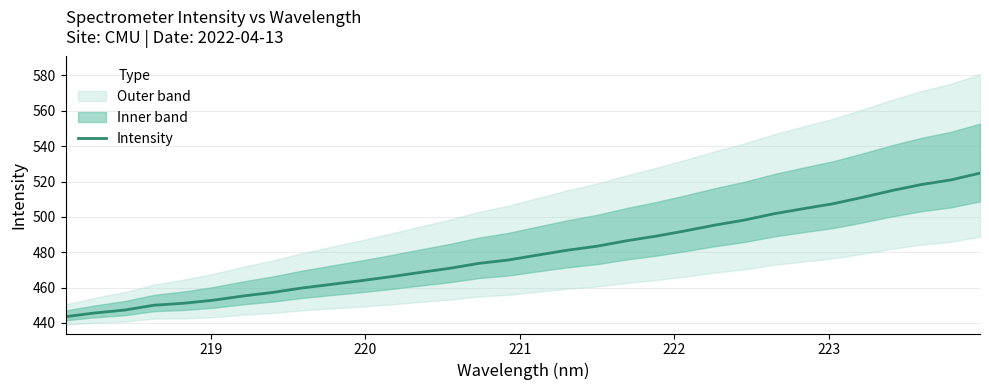

What is the smallest value displayed?

443.5